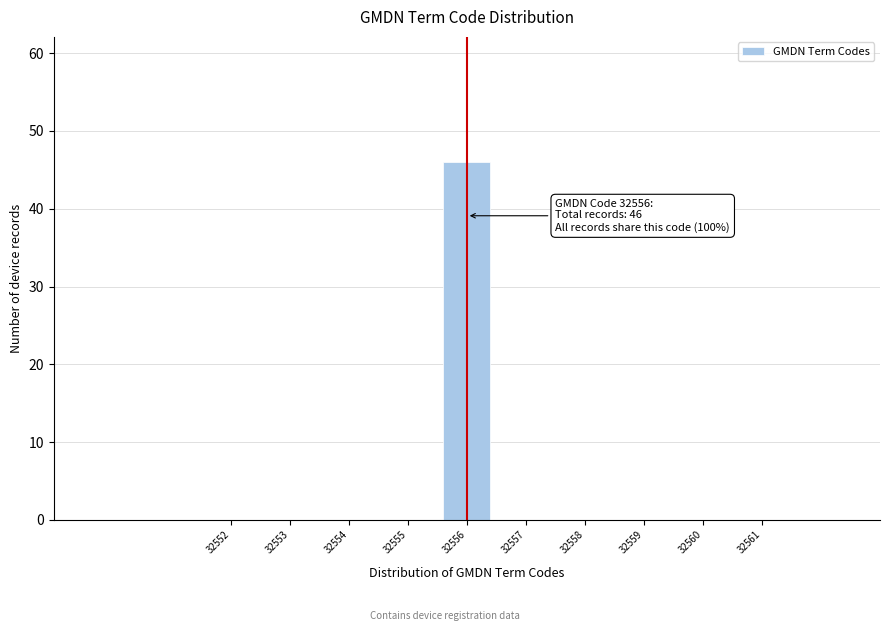

Over which range of the x-axis is the bar tallest?

32555.5 to 32556.5